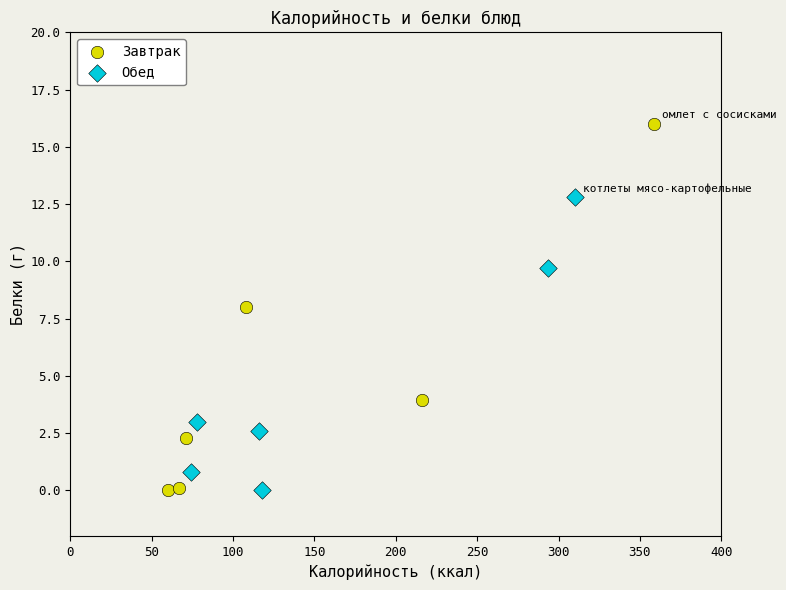

Which series has the widest spread of Y values?

Завтрак